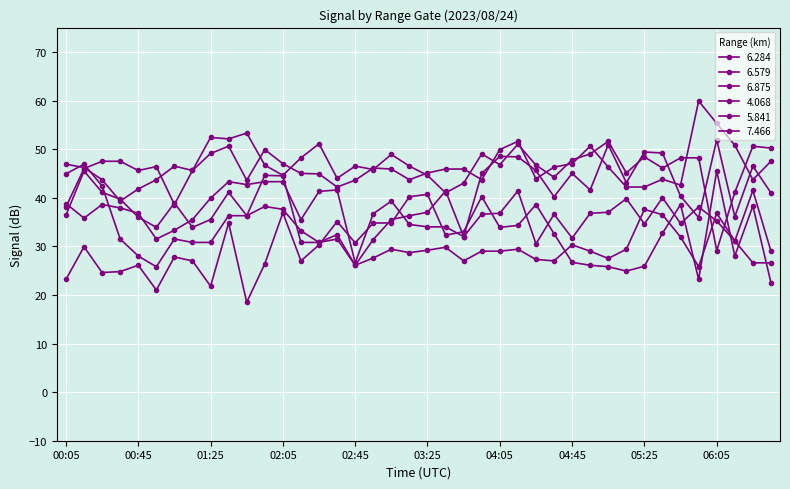

Does the chart have visible grid lines?

Yes